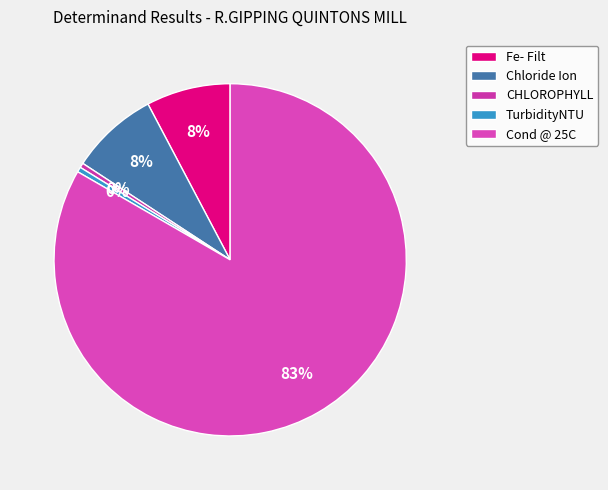

Count the number of slices in the pie.

5